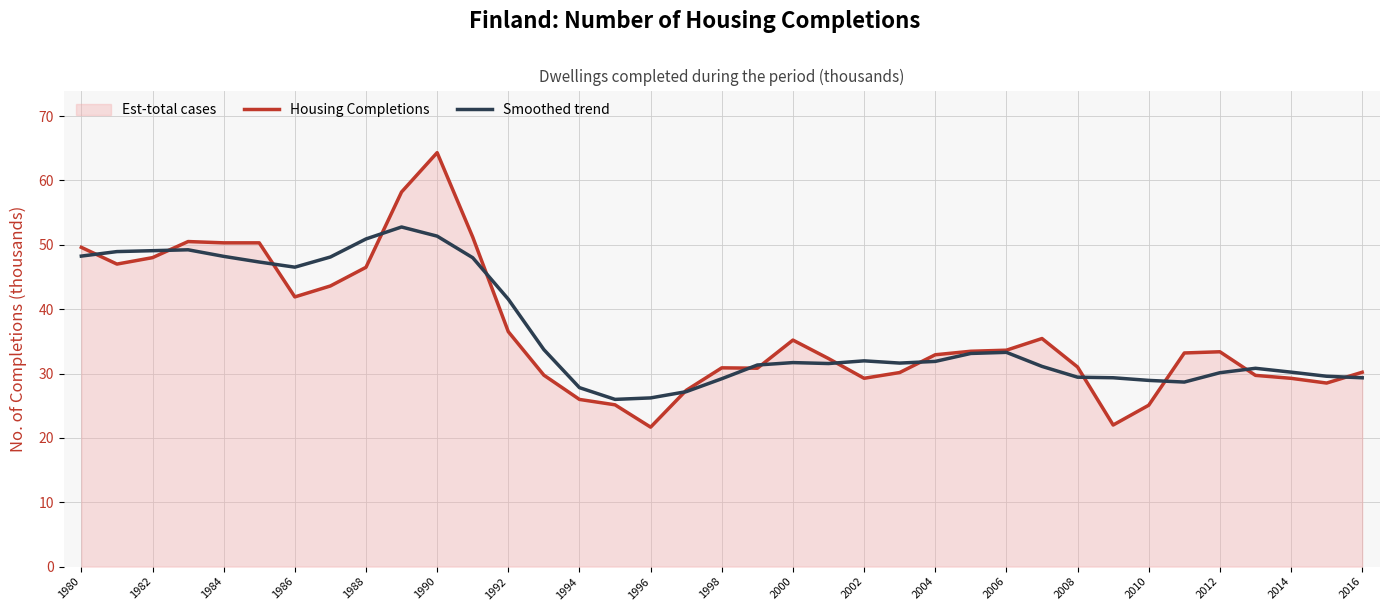

What is the greatest value displayed?

64.3